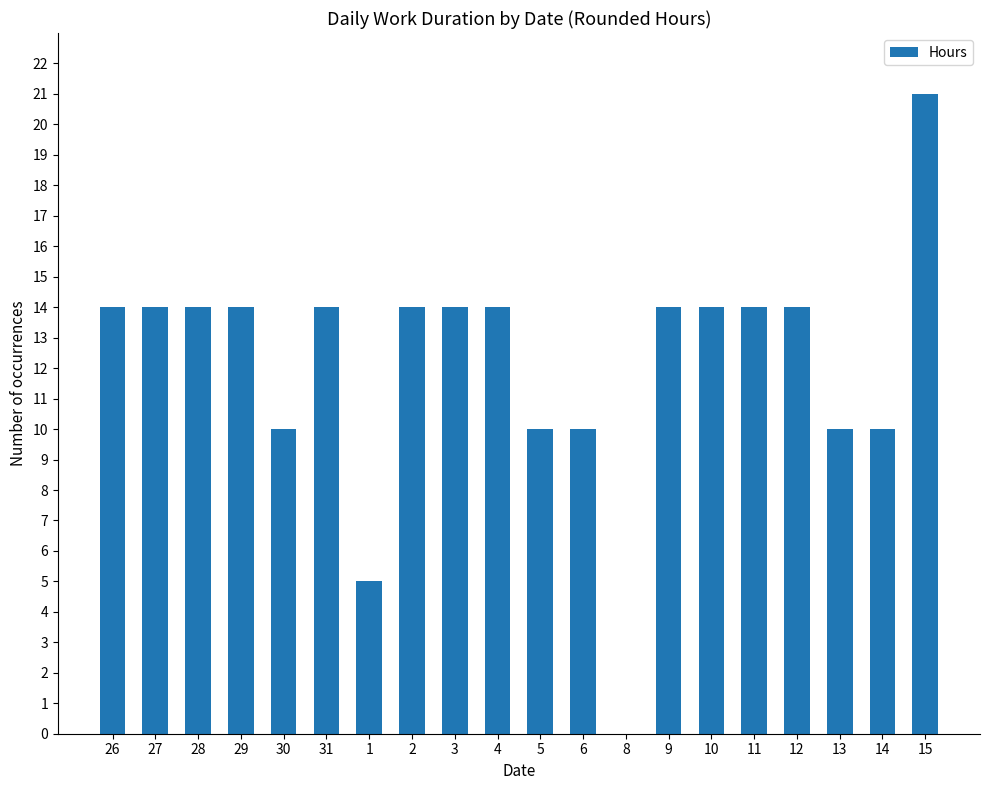

At which category does the chart reach its peak across all series?

15